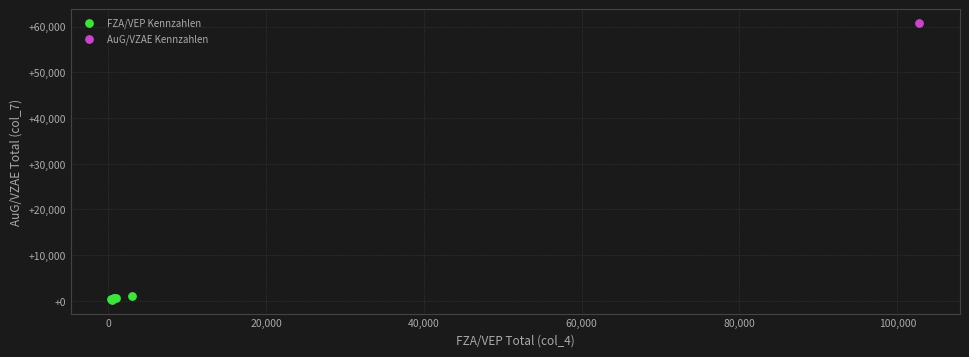

What are all the series names shown in the legend?

FZA/VEP Kennzahlen, AuG/VZAE Kennzahlen